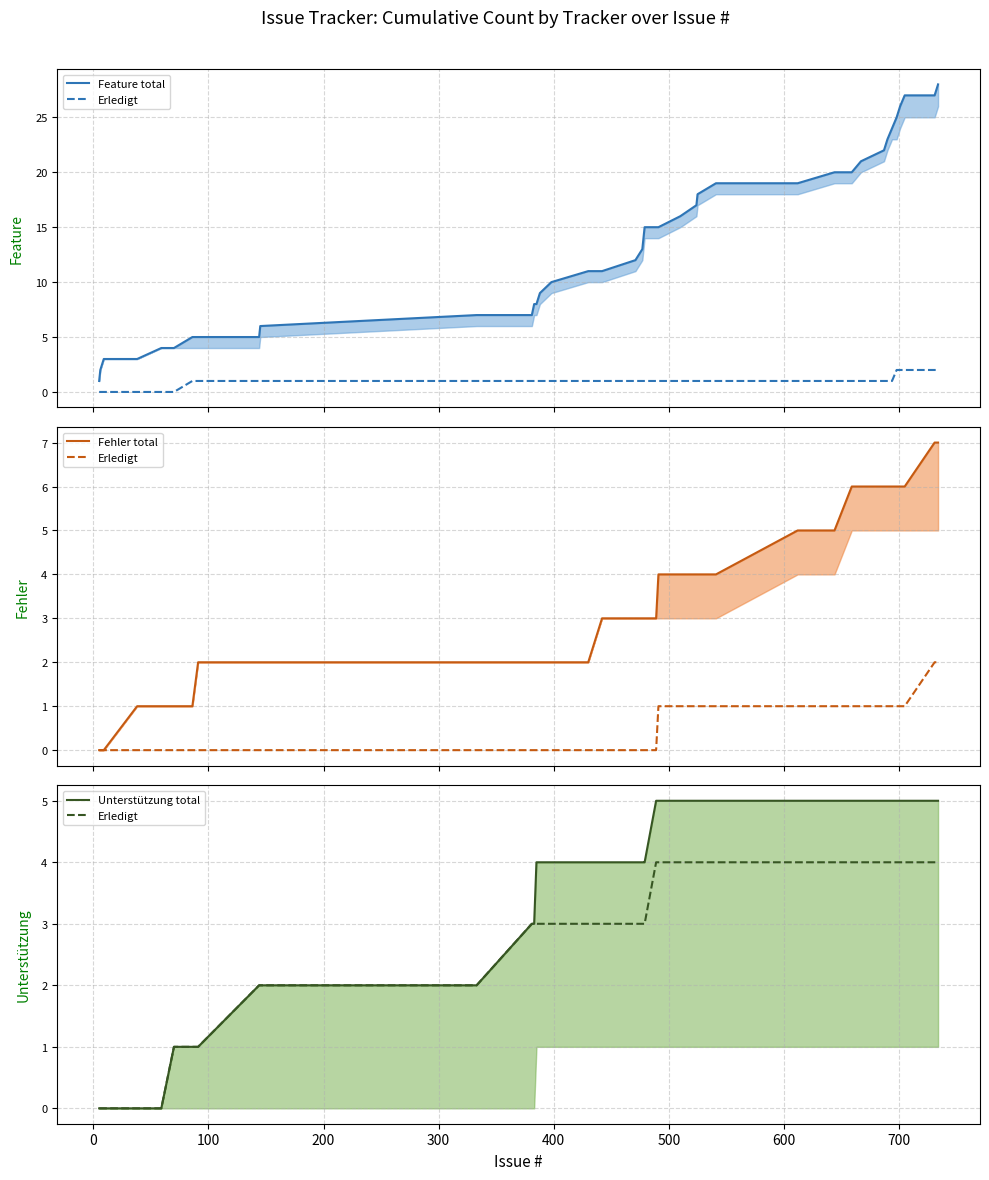

What is the label of the 8th point from the left?

600